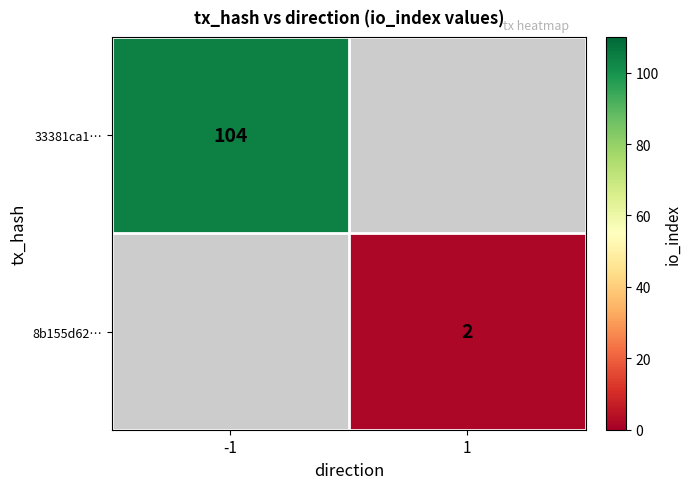

What is the smallest value displayed?

2.0